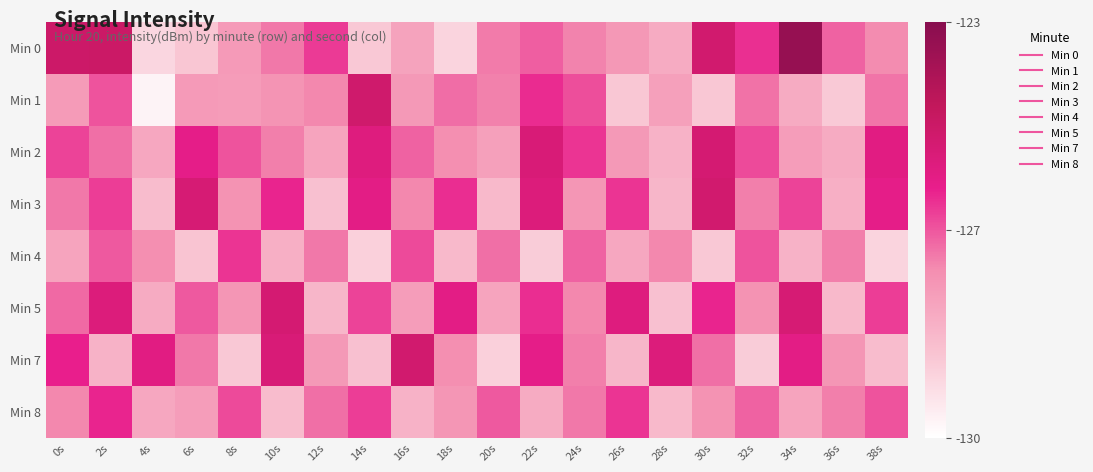

Reading right to left, list all the values displayed in this chart.

Min 0: 38s=-127.5	36s=-126.9	34s=-123.4	32s=-126.2	30s=-125.1	28s=-128.3	26s=-127.8	24s=-127.4	22s=-126.9	20s=-127.2	18s=-129.4	16s=-128.1	14s=-129.1	12s=-126.4	10s=-127.2	8s=-127.8	6s=-129.1	4s=-129.5	2s=-124.9	0s=-124.9
Min 1: 38s=-127.2	36s=-129.2	34s=-128.3	32s=-127.1	30s=-129.1	28s=-128.0	26s=-129.1	24s=-126.6	22s=-126.2	20s=-127.3	18s=-127.0	16s=-127.8	14s=-125.0	12s=-127.4	10s=-127.7	8s=-127.9	6s=-127.8	4s=-130.2	2s=-126.7	0s=-127.9
Min 2: 38s=-125.7	36s=-128.3	34s=-127.9	32s=-126.6	30s=-125.2	28s=-128.5	26s=-127.8	24s=-126.3	22s=-125.4	20s=-128.0	18s=-127.5	16s=-126.9	14s=-125.6	12s=-128.1	10s=-127.3	8s=-126.7	6s=-125.9	4s=-128.2	2s=-127.1	0s=-126.5
Min 3: 38s=-125.9	36s=-128.4	34s=-126.5	32s=-127.3	30s=-125.1	28s=-128.6	26s=-126.3	24s=-127.7	22s=-125.5	20s=-128.7	18s=-126.2	16s=-127.4	14s=-125.8	12s=-128.9	10s=-126.1	8s=-127.6	6s=-125.3	4s=-128.8	2s=-126.4	0s=-127.2
Min 4: 38s=-129.4	36s=-127.3	34s=-128.5	32s=-126.7	30s=-129.1	28s=-127.4	26s=-128.2	24s=-126.9	22s=-129.2	20s=-127.1	18s=-128.7	16s=-126.6	14s=-129.3	12s=-127.2	10s=-128.4	8s=-126.3	6s=-129.0	4s=-127.5	2s=-126.8	0s=-128.1
Min 5: 38s=-126.4	36s=-128.7	34s=-125.3	32s=-127.6	30s=-126.1	28s=-128.9	26s=-125.6	24s=-127.4	22s=-126.2	20s=-128.1	18s=-125.8	16s=-127.9	14s=-126.5	12s=-128.6	10s=-125.2	8s=-127.7	6s=-126.8	4s=-128.3	2s=-125.5	0s=-127.0
Min 7: 38s=-128.8	36s=-127.7	34s=-125.8	32s=-129.2	30s=-127.1	28s=-125.5	26s=-128.6	24s=-127.3	22s=-125.9	20s=-129.3	18s=-127.5	16s=-125.1	14s=-128.9	12s=-127.8	10s=-125.4	8s=-129.1	6s=-127.2	4s=-125.7	2s=-128.5	0s=-126.0
Min 8: 38s=-126.7	36s=-127.3	34s=-128.1	32s=-126.9	30s=-127.6	28s=-128.7	26s=-126.3	24s=-127.2	22s=-128.3	20s=-126.8	18s=-127.7	16s=-128.5	14s=-126.4	12s=-127.1	10s=-128.8	8s=-126.6	6s=-127.9	4s=-128.2	2s=-126.1	0s=-127.4